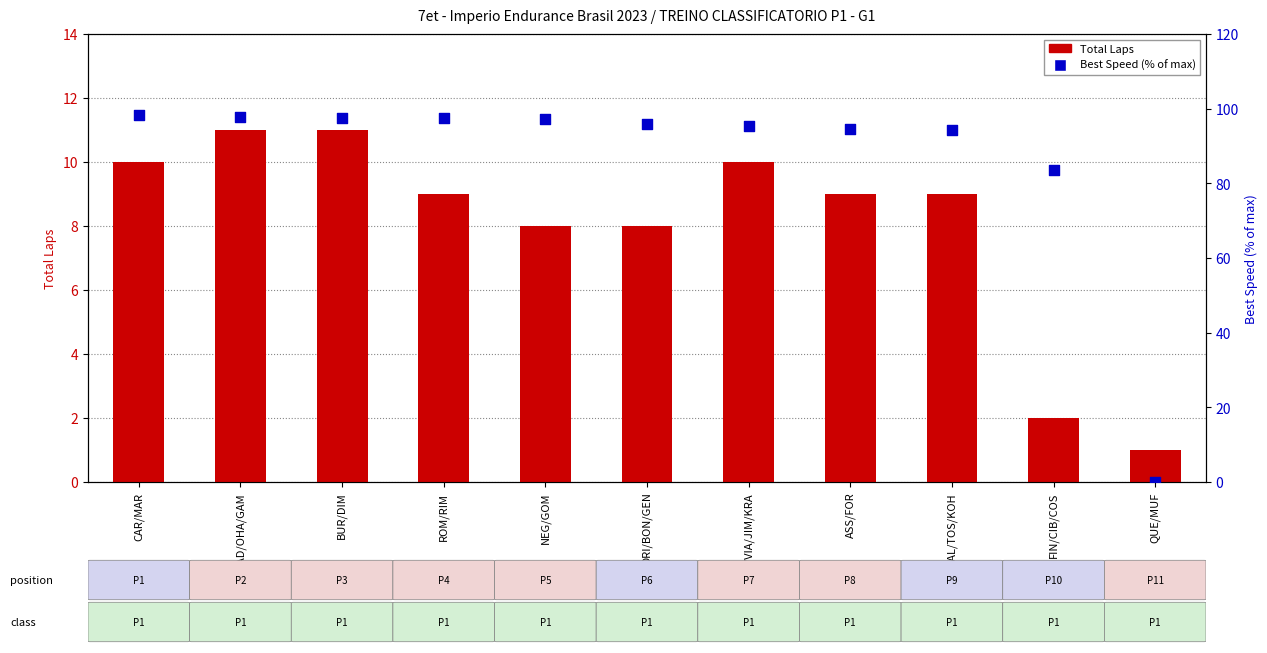

What is the total value across all series at NEG/GOM?

105.2